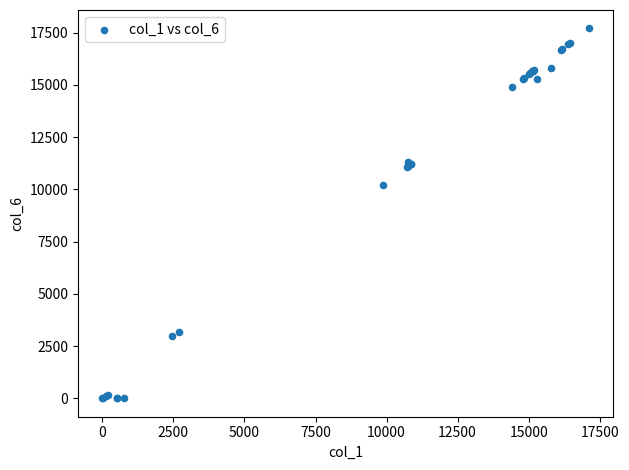

What Y value in the scatter plot is closest to 8851?

10231.6